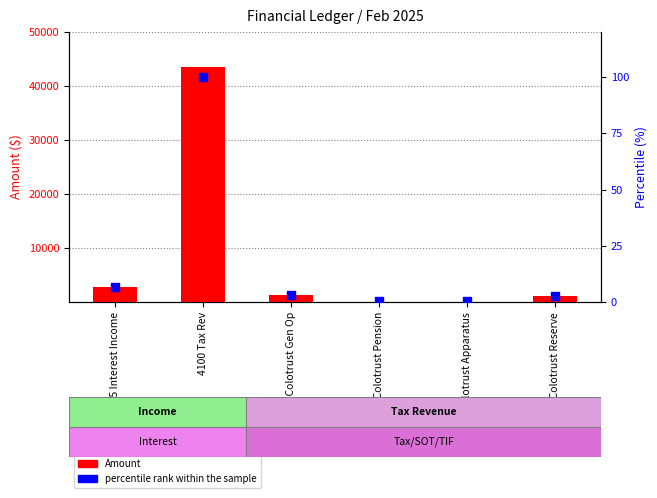

Which series contains the highest Y value?

Amount